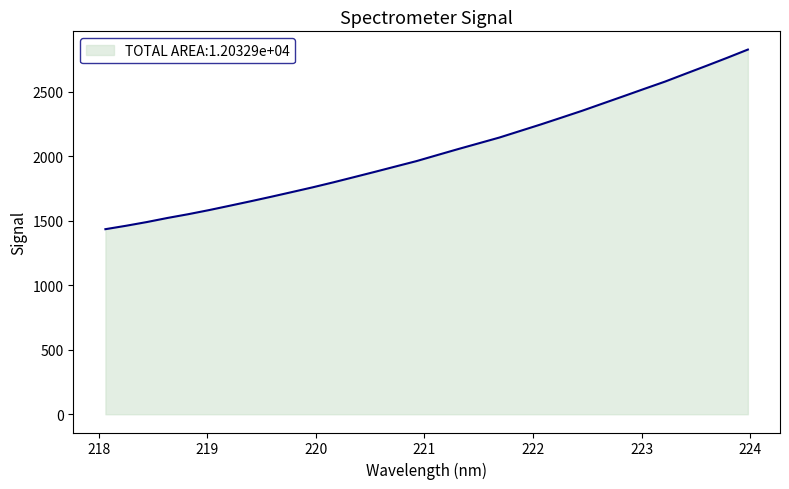

What is the minimum value shown in the chart?

1433.7